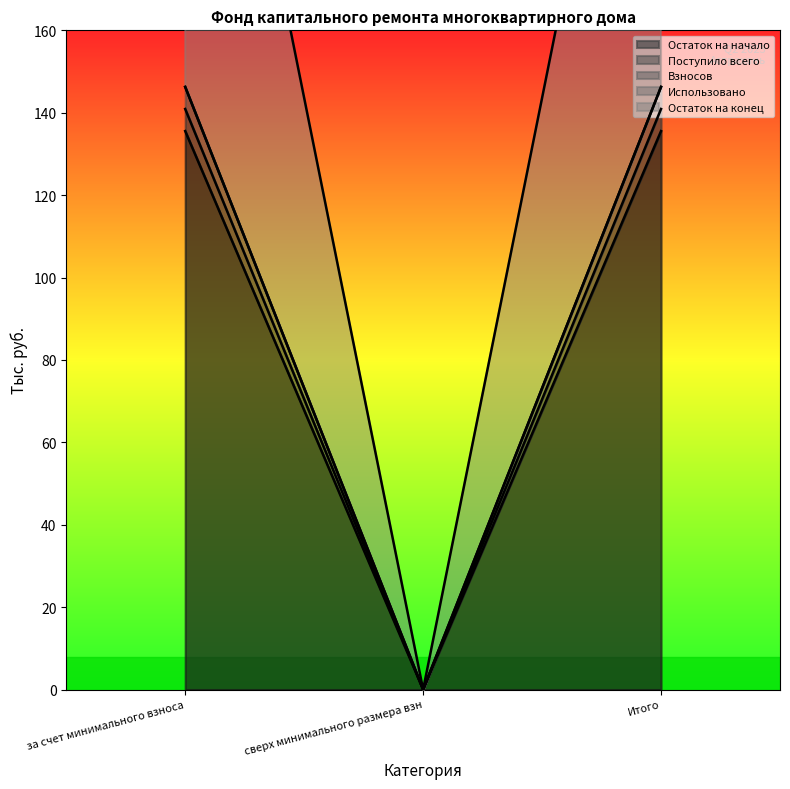

What is the average value of the Поступило всего series?

90.4